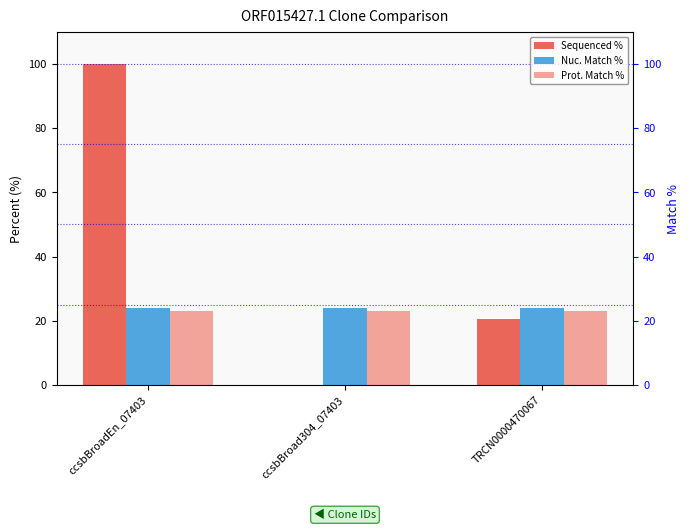

What is the total value across all series at TRCN0000470067?

67.2